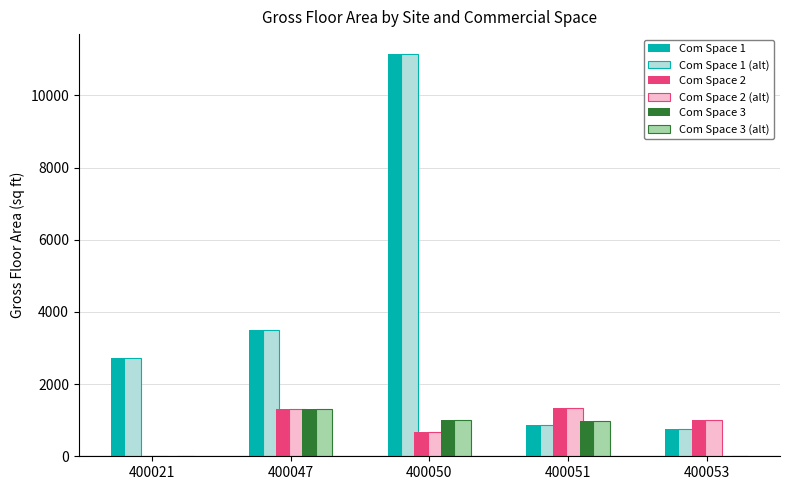

What is the average value of the Com Space 3 (alt) series?

660